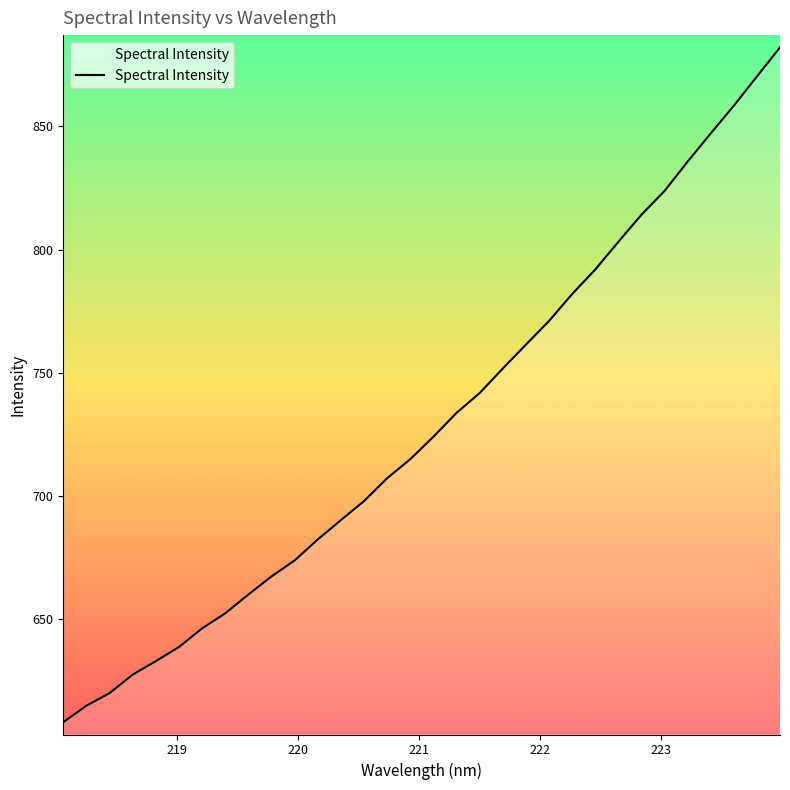

How many distinct data groups are displayed?

1